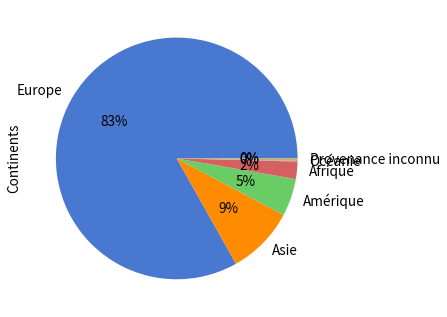

What percentage is the Amérique slice, to the nearest percent?

5%